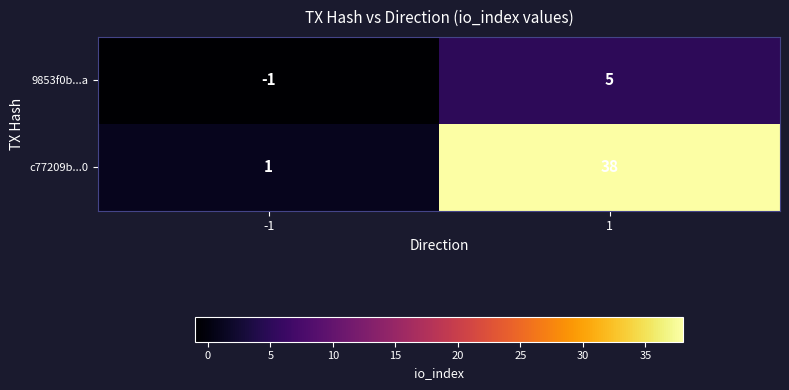

Which series has the largest total across all categories?

c77209b...0